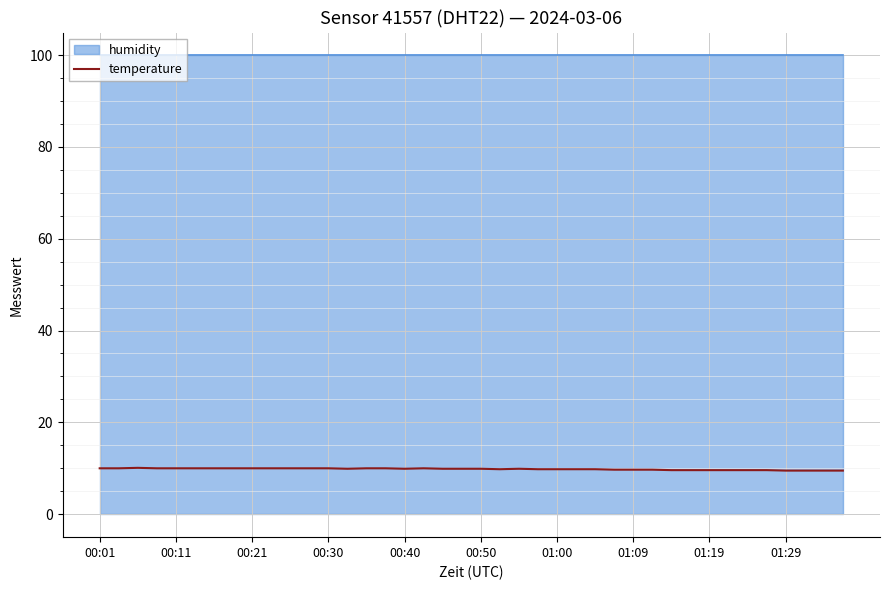

What is the maximum value for temperature?

10.1